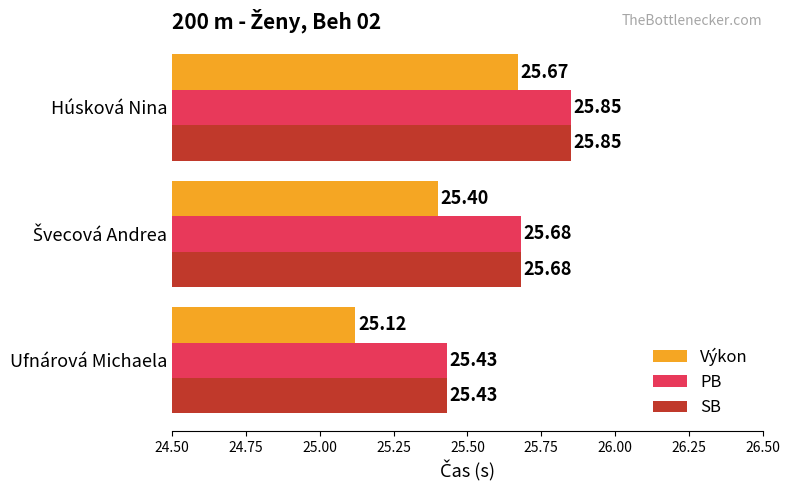

At which label is Výkon closest to 25?

Ufnárová Michaela